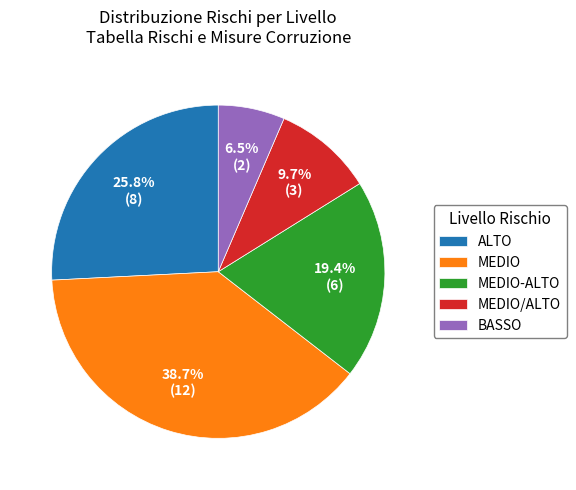

What is the ratio of the value at MEDIO-ALTO to the value at MEDIO/ALTO?

2.0